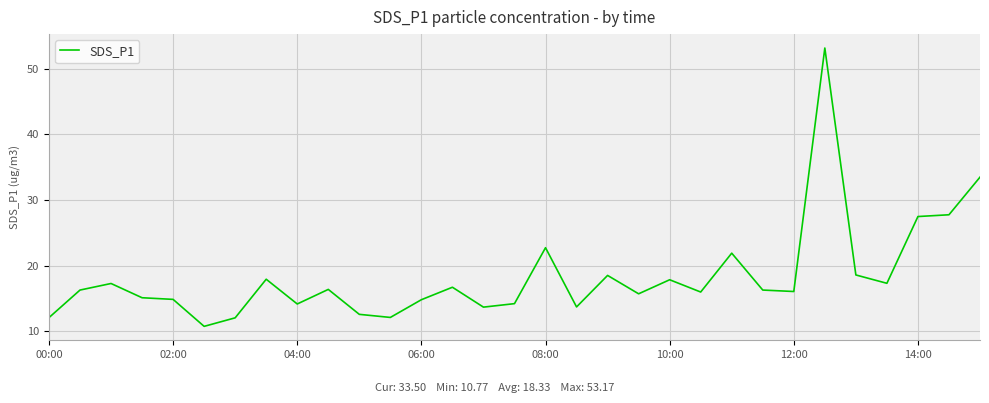

How many lines are shown in the chart?

1